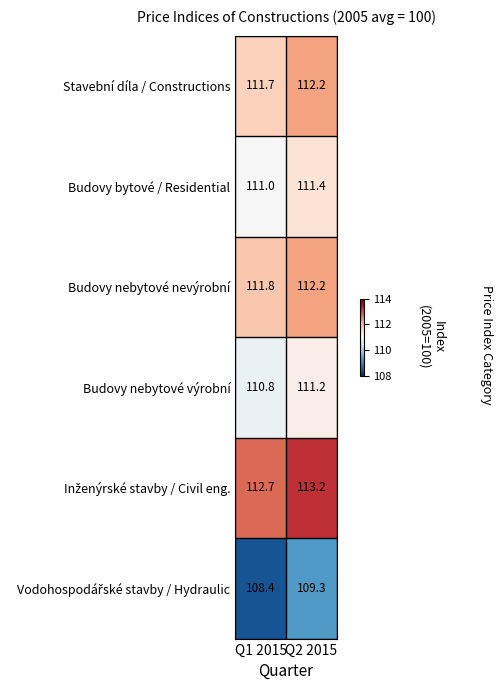

What is the spread (max minus min) of values at Q1 2015?

4.3